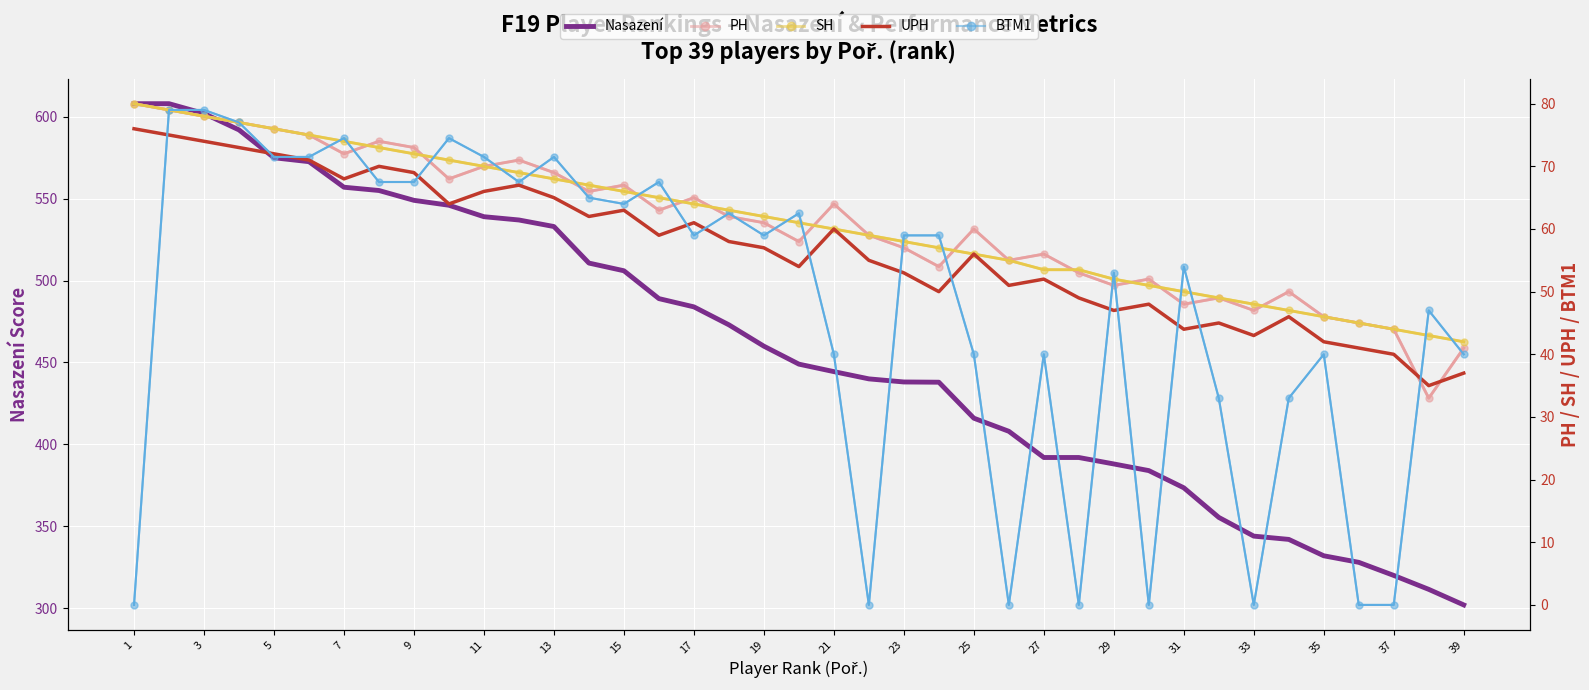

Count the number of data series in this chart.

5